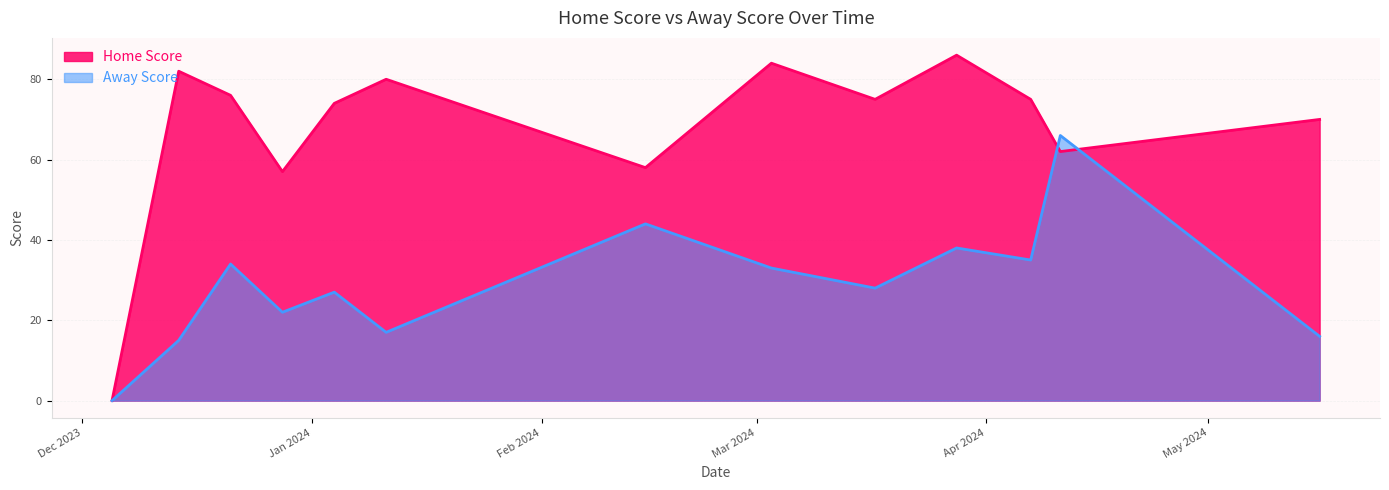

Is it true that Away Score equals 65 at 15-02-2024?

False